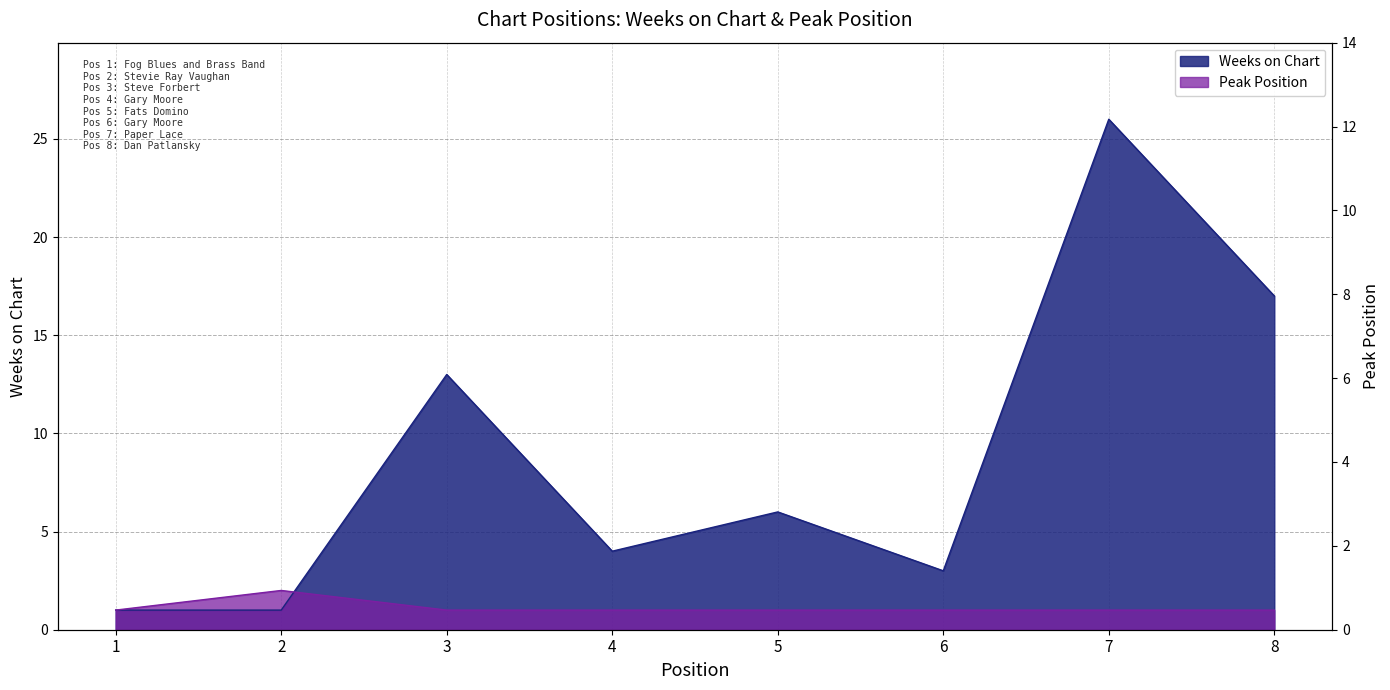

What is the sum of the Peak Position values at 7 and 8?

2